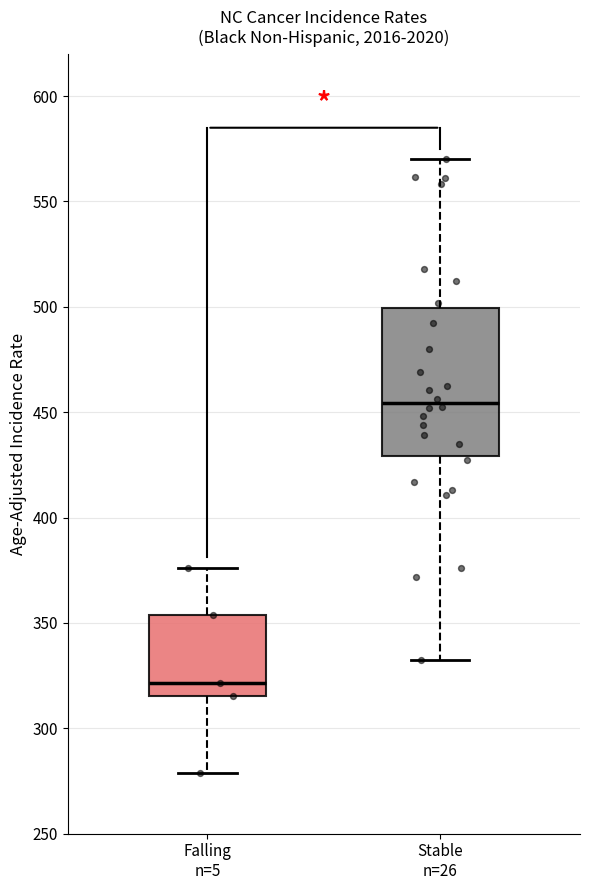

Comparing the boxes themselves (not the whiskers), which one is the tallest?

Stable n=26